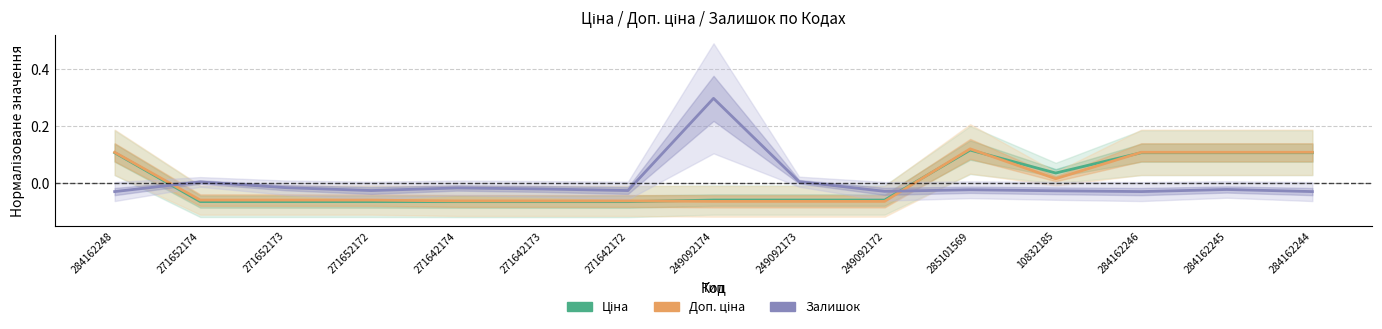

Which category has the lowest value across all series?

271642174